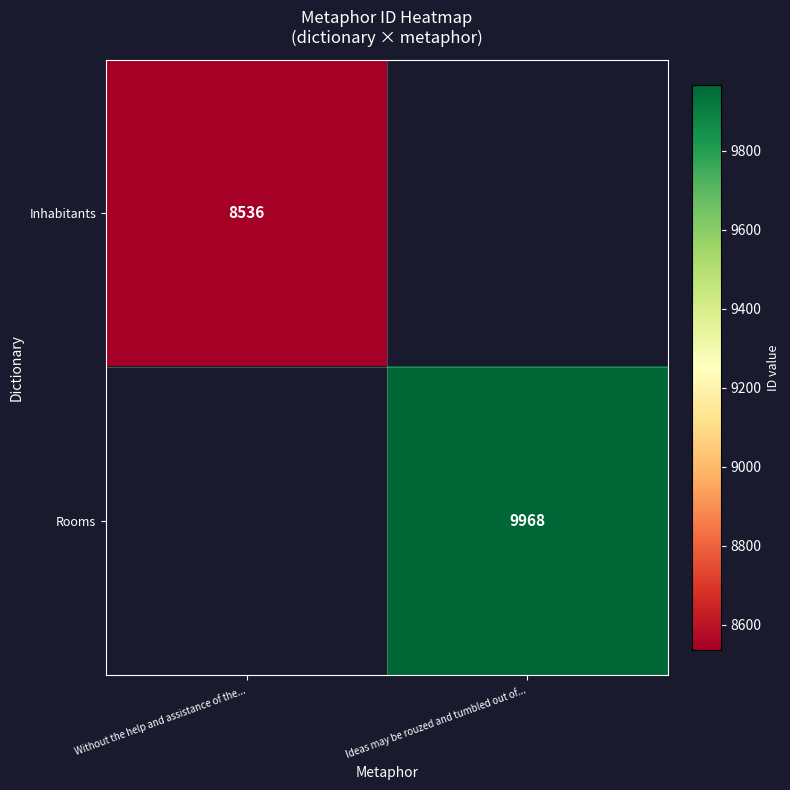

What is the maximum value shown in the chart?

9968.0